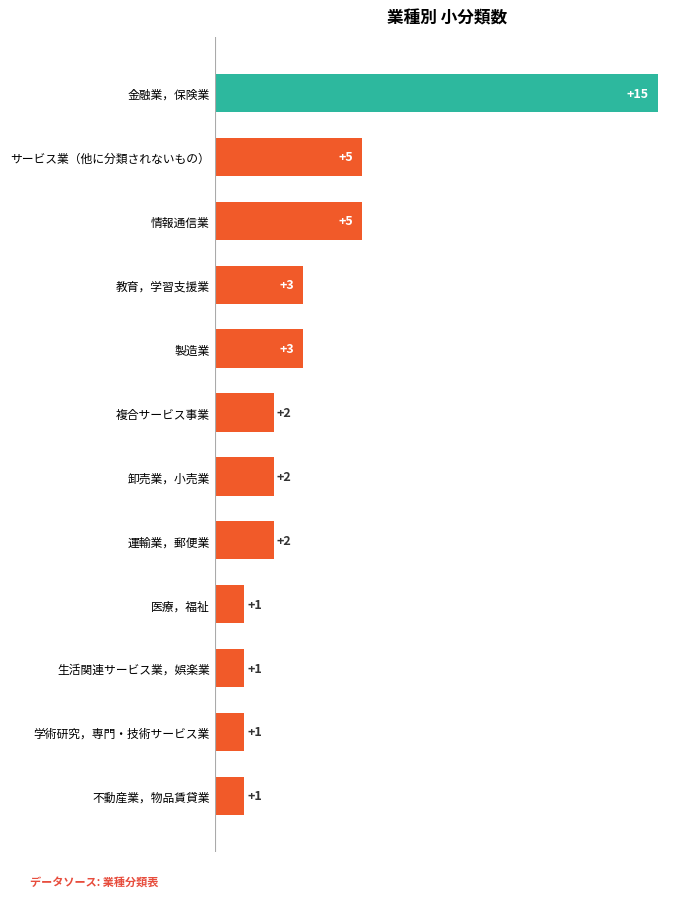

What is the greatest value displayed?

15